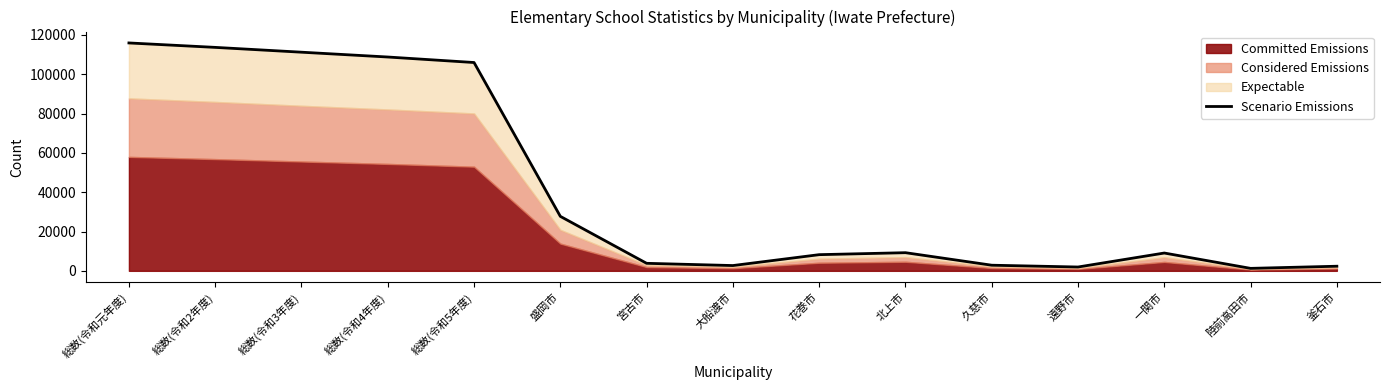

What is the sum of the values at 総数(令和元年度) and 北上市?

125128